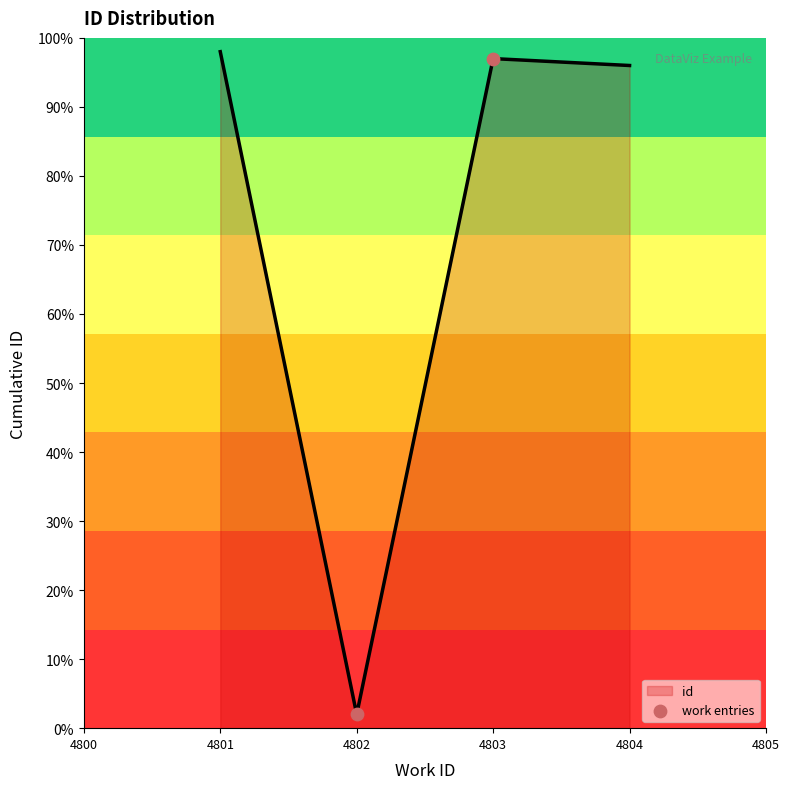

Which has a higher value, 4801 or 4804?

4801